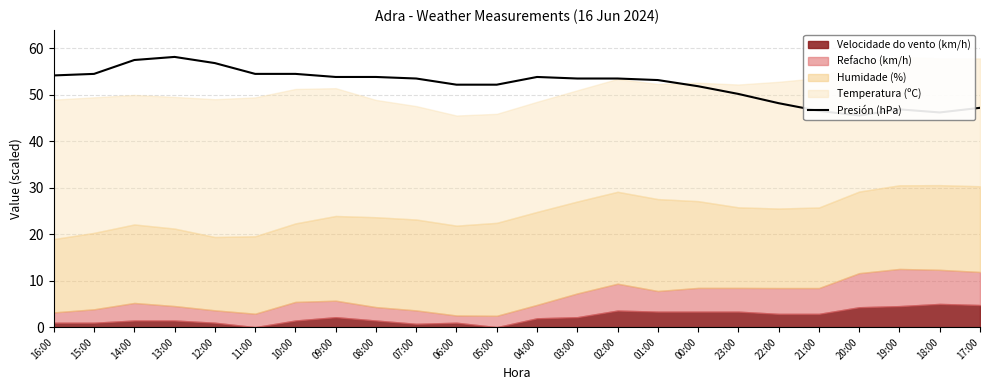

What is the value of the 13th point from the left?

53.8